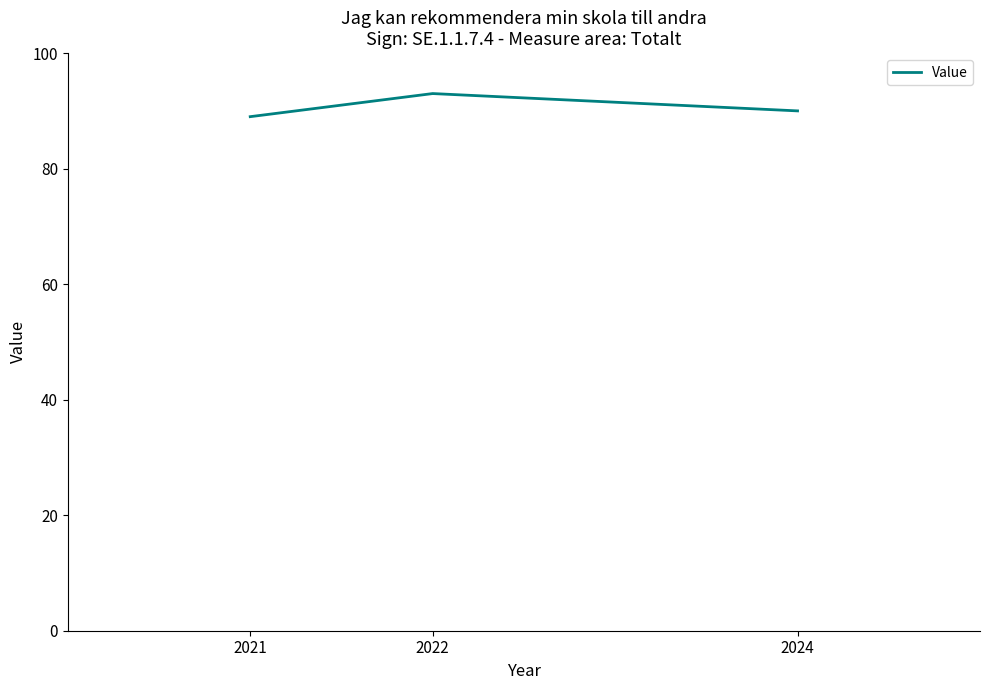

Rank the categories by value from lowest to highest.

2021, 2024, 2022